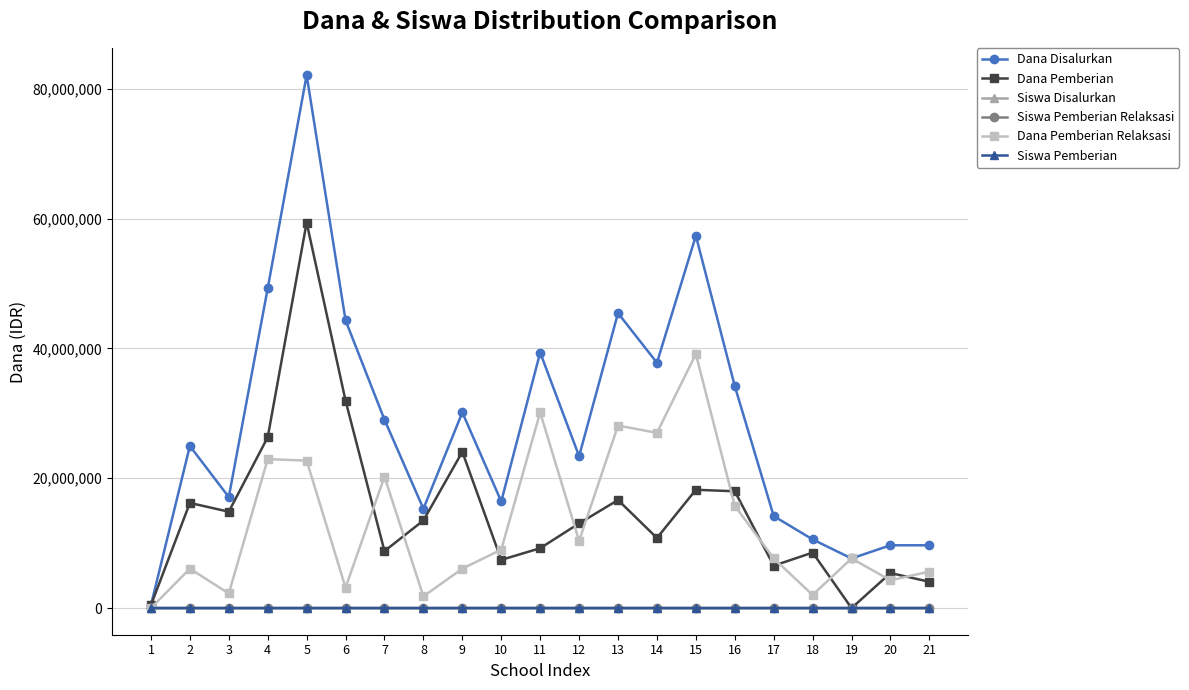

What is the difference between the second highest and minimum values in the Siswa Disalurkan series?

139